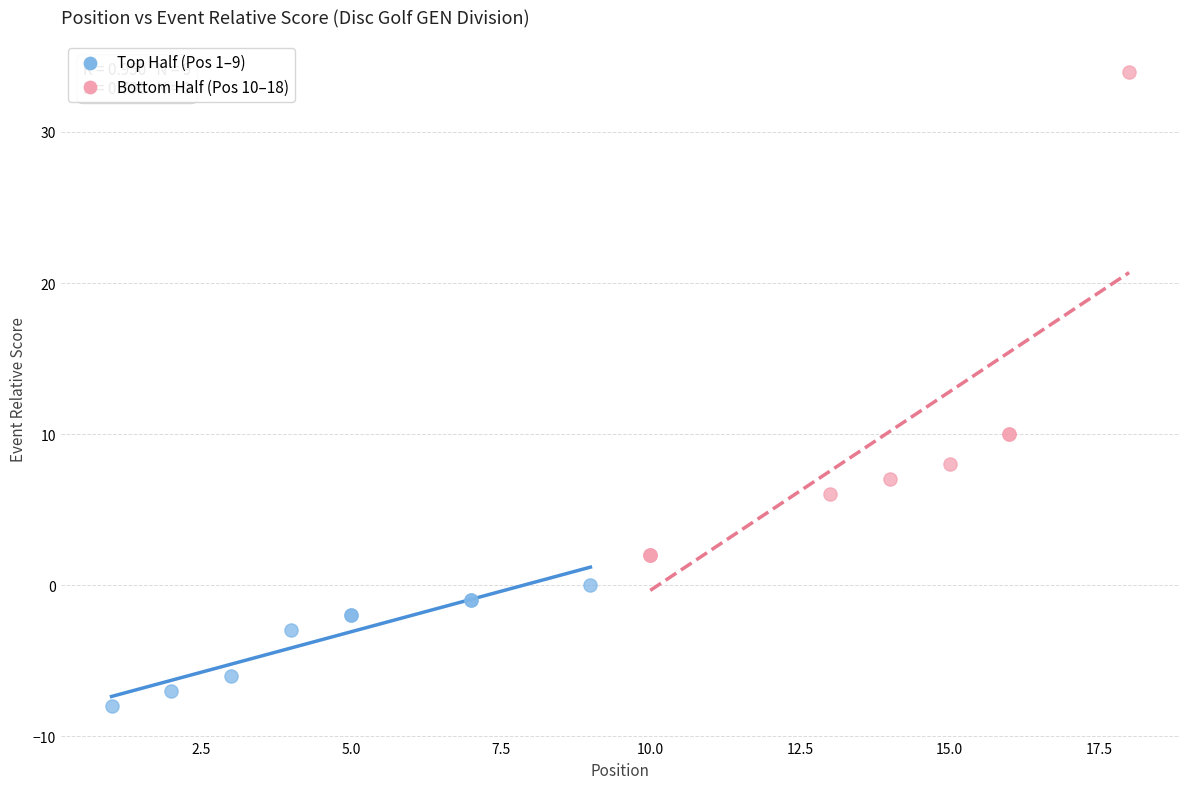

What are all the series names shown in the legend?

Top Half (Pos 1–9), Bottom Half (Pos 10–18)